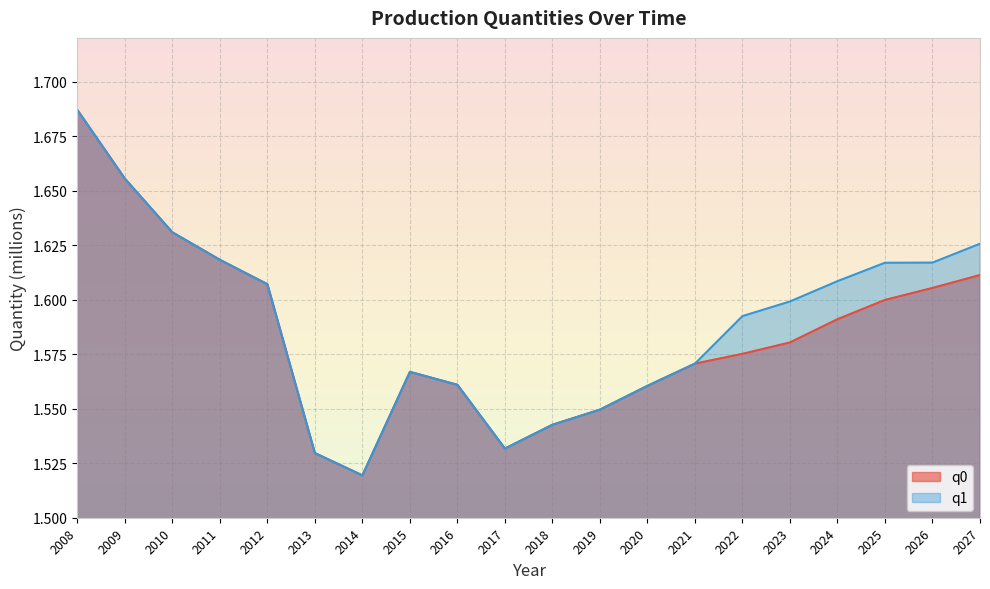

Reading left to right, transcribe all the data shown in this chart.

q0: 1.7	1.7	1.6	1.6	1.6	1.5	1.5	1.6	1.6	1.5	1.5	1.5	1.6	1.6	1.6	1.6	1.6	1.6	1.6	1.6
q1: 1.7	1.7	1.6	1.6	1.6	1.5	1.5	1.6	1.6	1.5	1.5	1.5	1.6	1.6	1.6	1.6	1.6	1.6	1.6	1.6